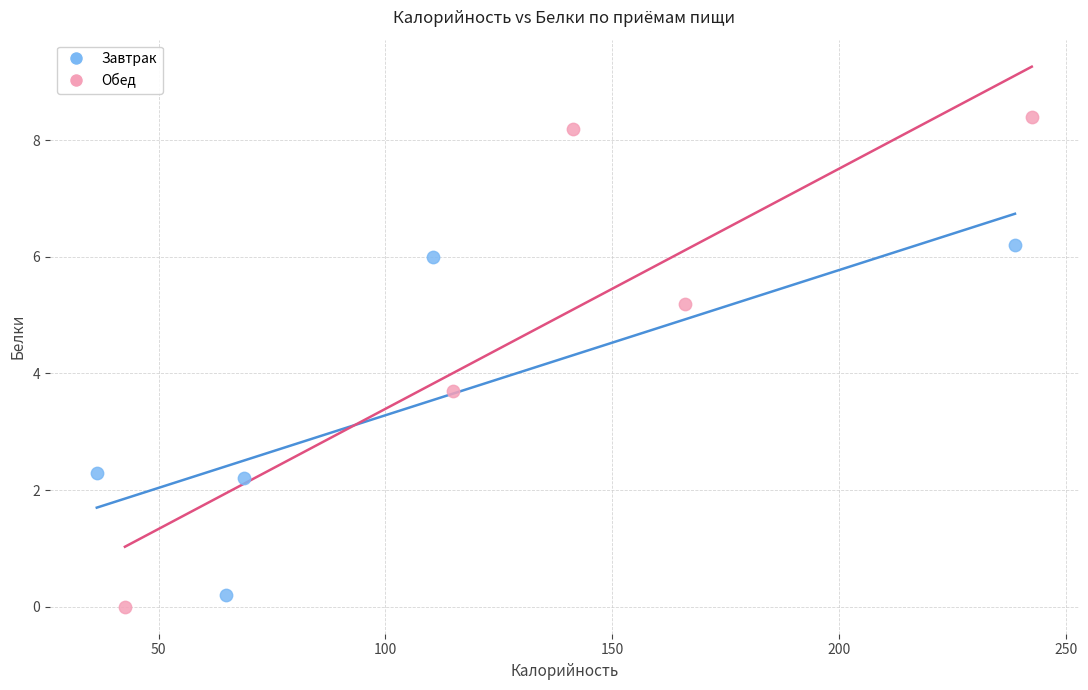

Which series contains the highest Y value?

Обед